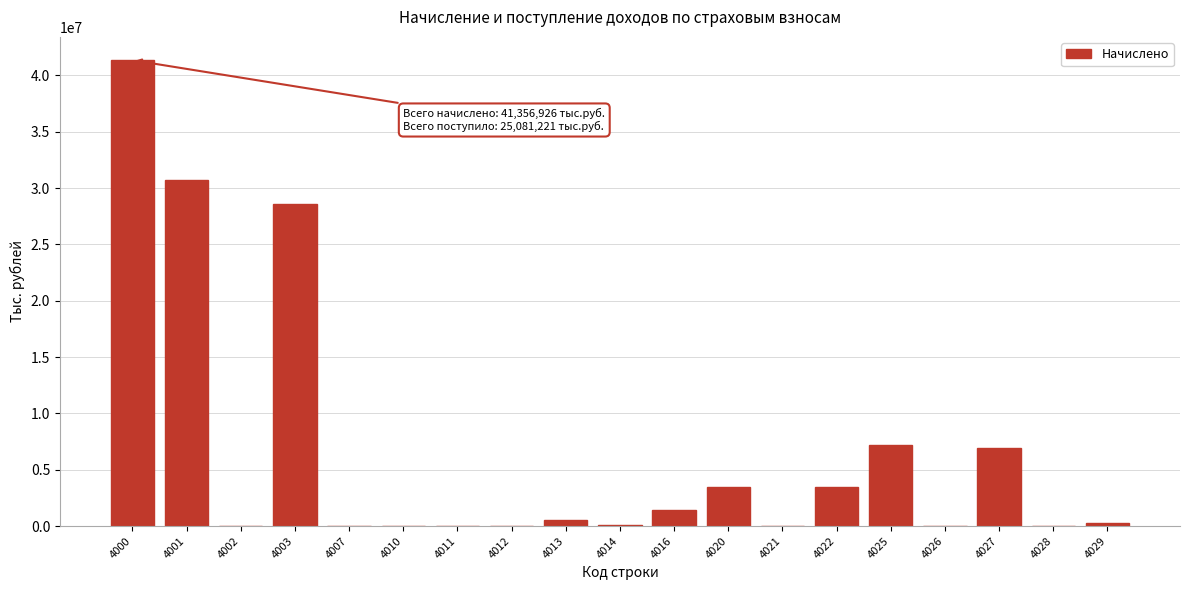

What is the change in value from 4001 to 4027?

-23825113